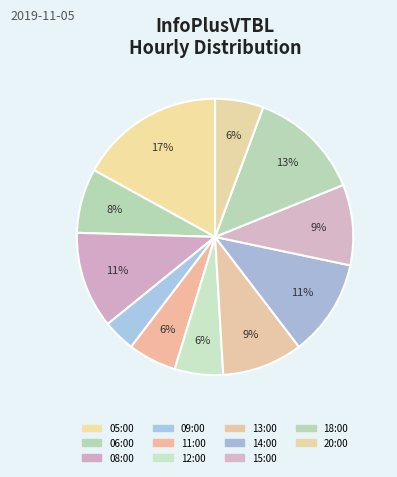

Is 15:00 the majority of the pie?

No